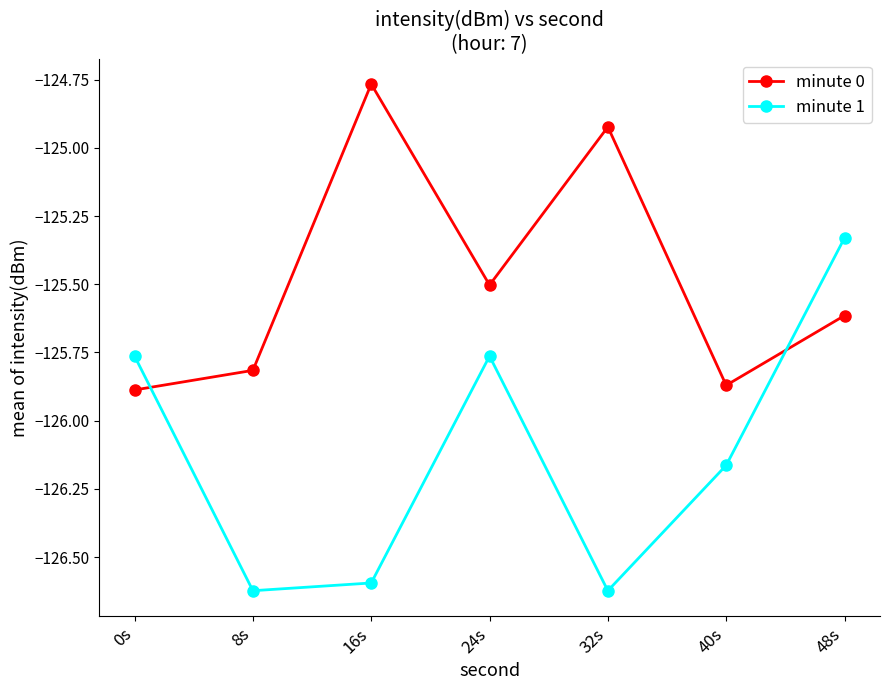

The minute 1 series shows -199.9 at 40s. True or false?

False